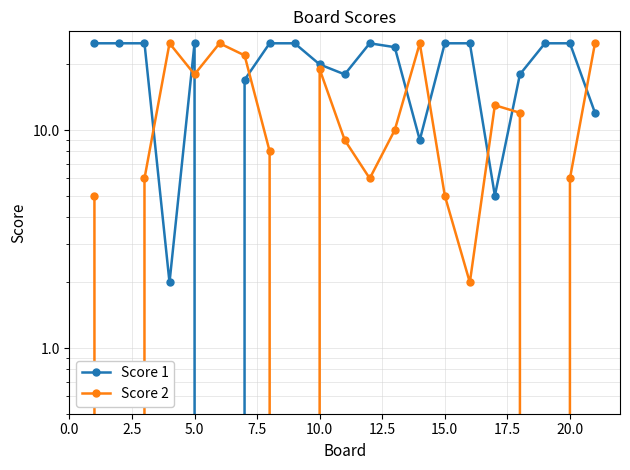

What is the sum of all Score 1 values?

400